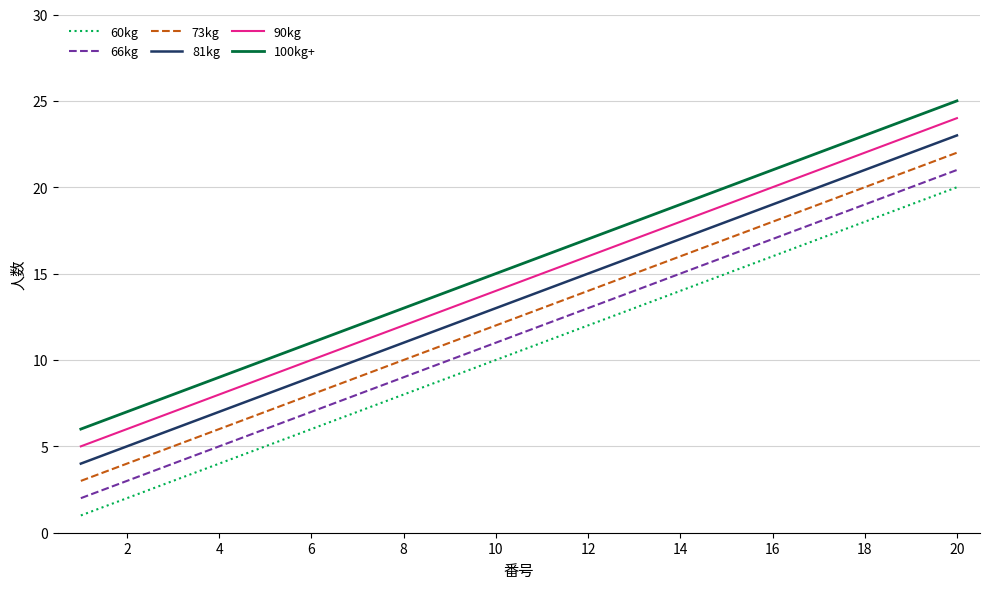

True or false: 90kg has more than 1 interior local peaks.

False